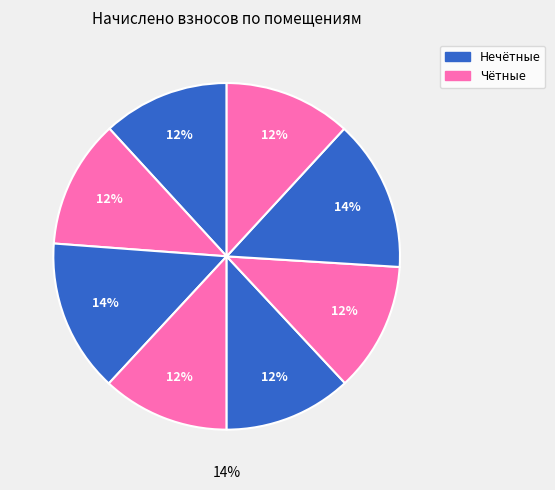

Combined, what portion of the pie is 5 and 3?

26.2%